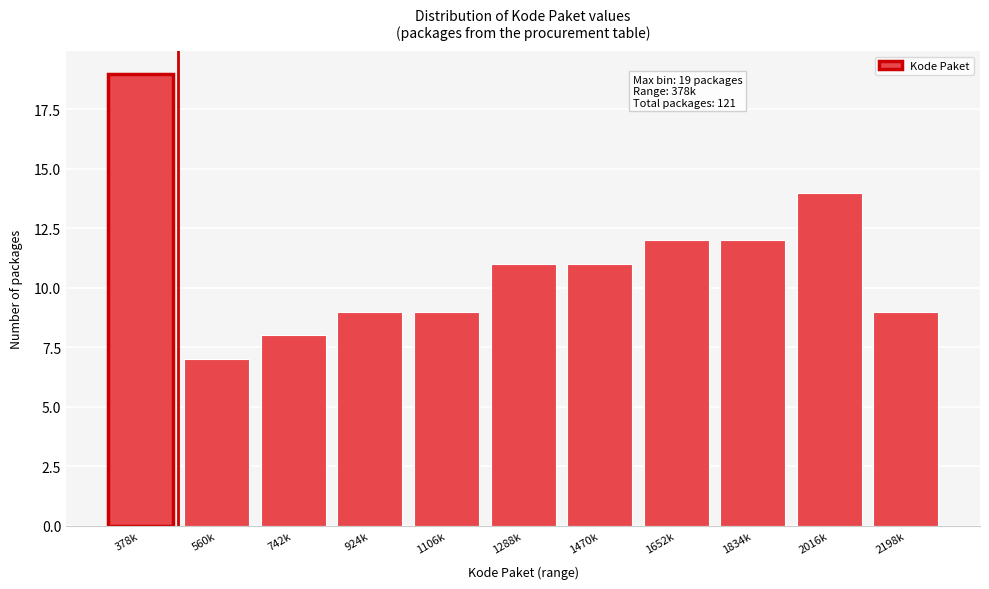

Reading left to right, what are all the values shown in this chart?

19	7	8	9	9	11	11	12	12	14	9